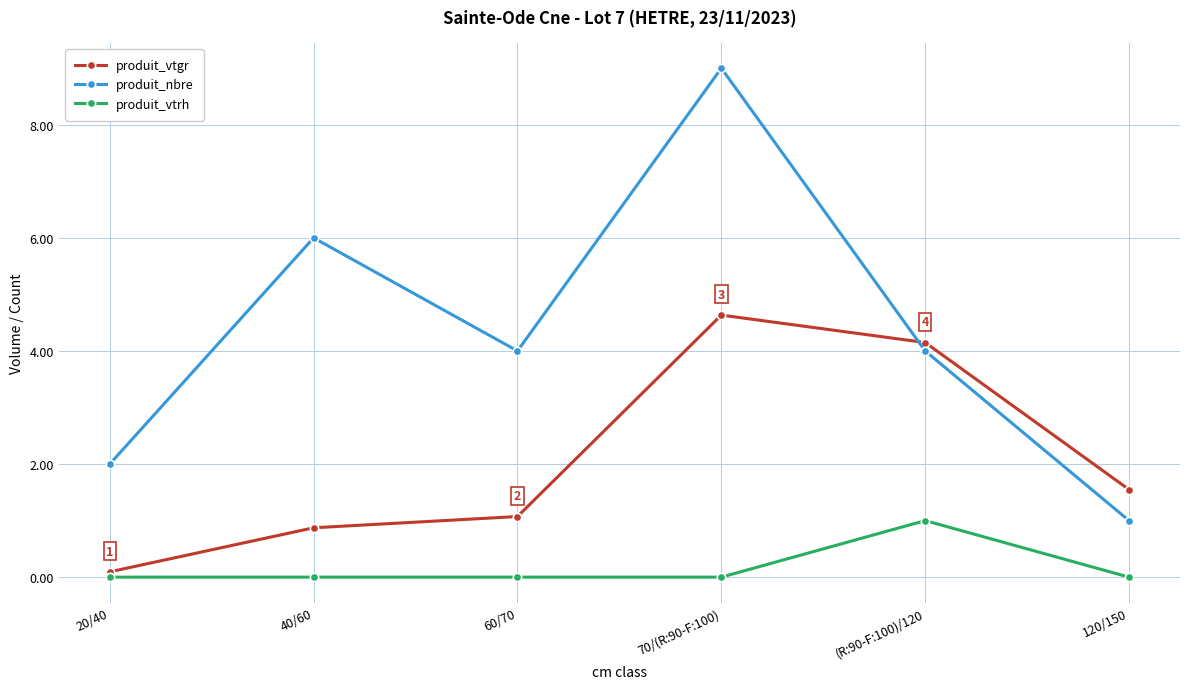

True or false: produit_vtrh has a value of 0.3 at (R:90-F:100)/120.

False